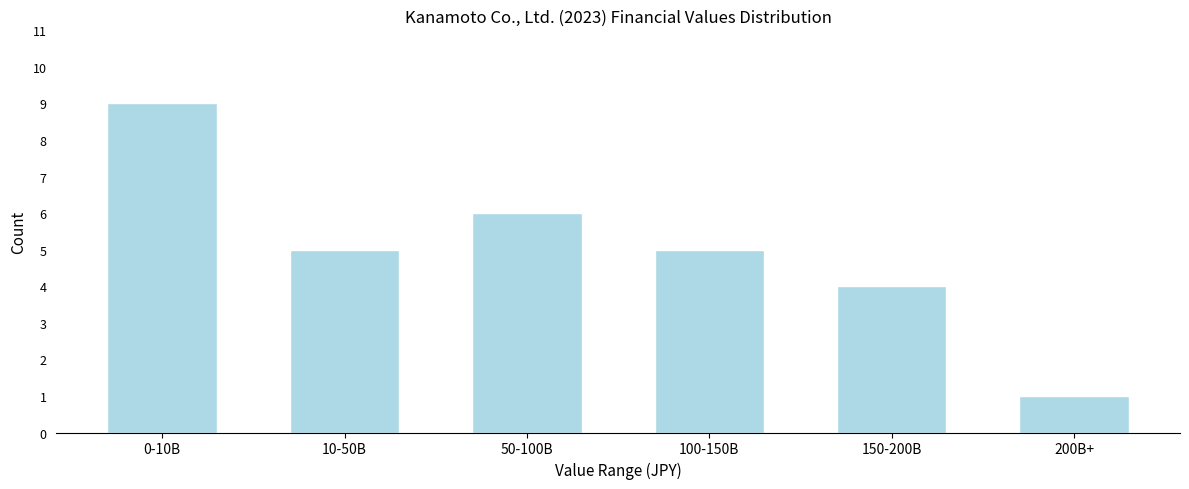

Reading left to right, list all the values displayed in this chart.

0-10B=9	10-50B=5	50-100B=6	100-150B=5	150-200B=4	200B+=1